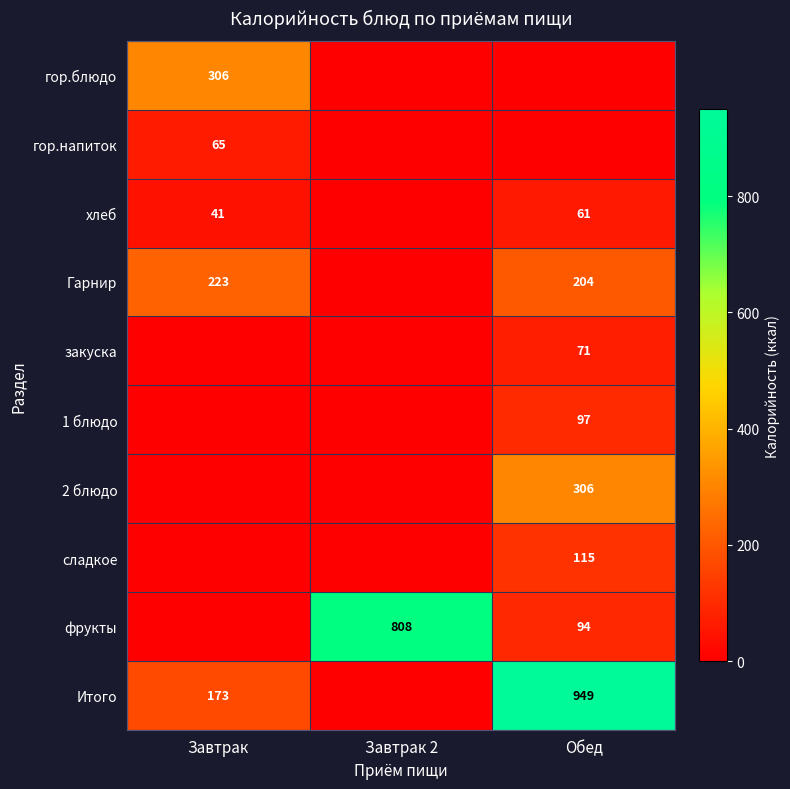

True or false: Итого has a value of 51 at Завтрак.

False